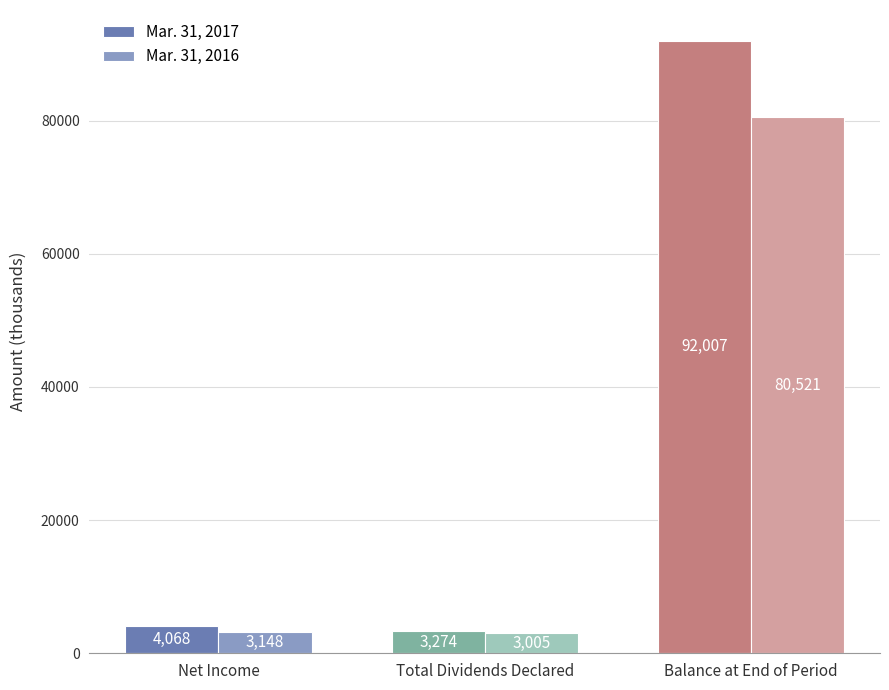

Are the bars horizontal?

No